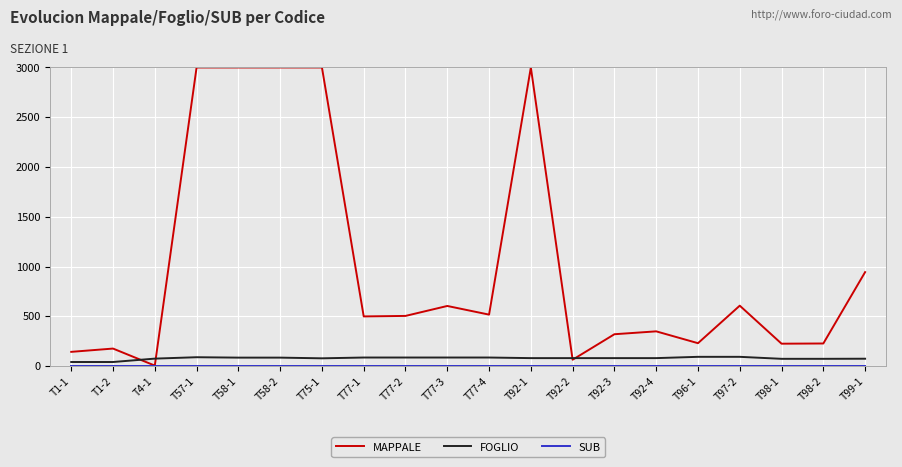

Where do FOGLIO and MAPPALE first cross each other?

T1-2 and T4-1